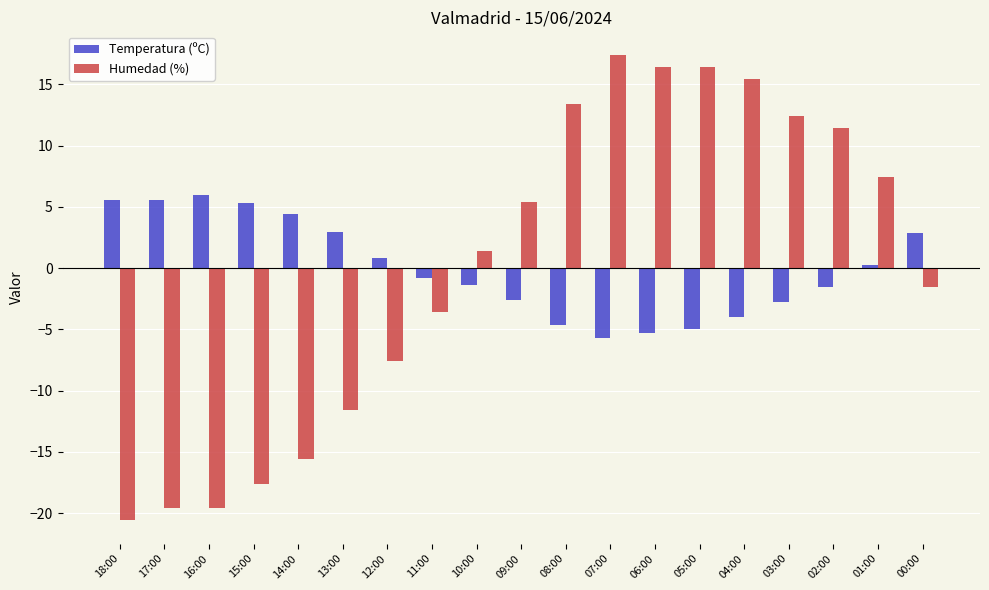

What is the sum of the Temperatura (ºC) values at 08:00 and 03:00?

-7.4